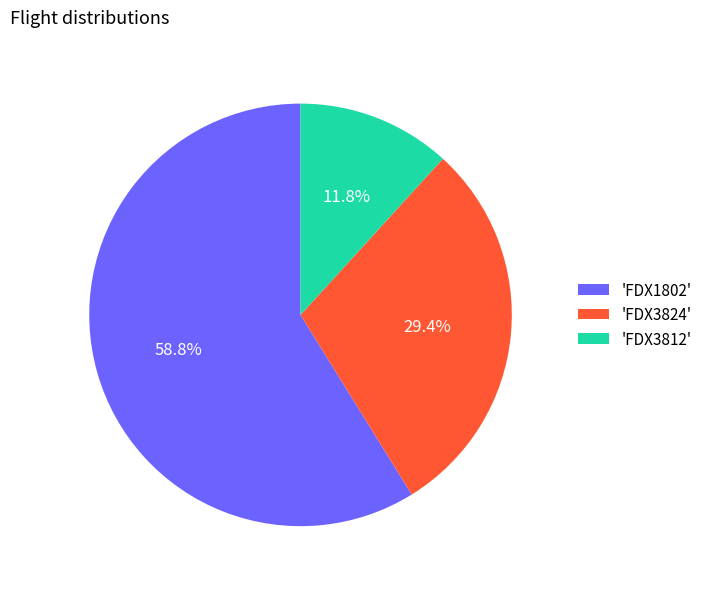

What is the ratio of the value at 'FDX3824' to the value at 'FDX3812'?

2.5